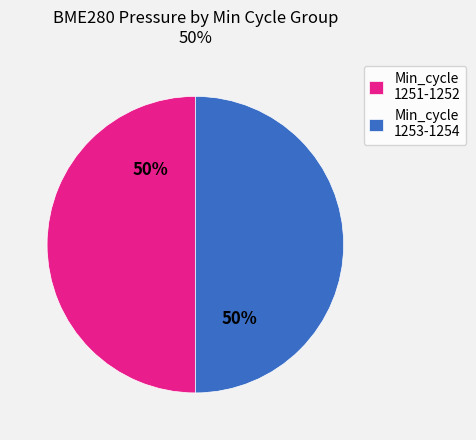

To the nearest percent, what is the combined percentage of Min_cycle 1251-1252 and Min_cycle 1253-1254?

100%